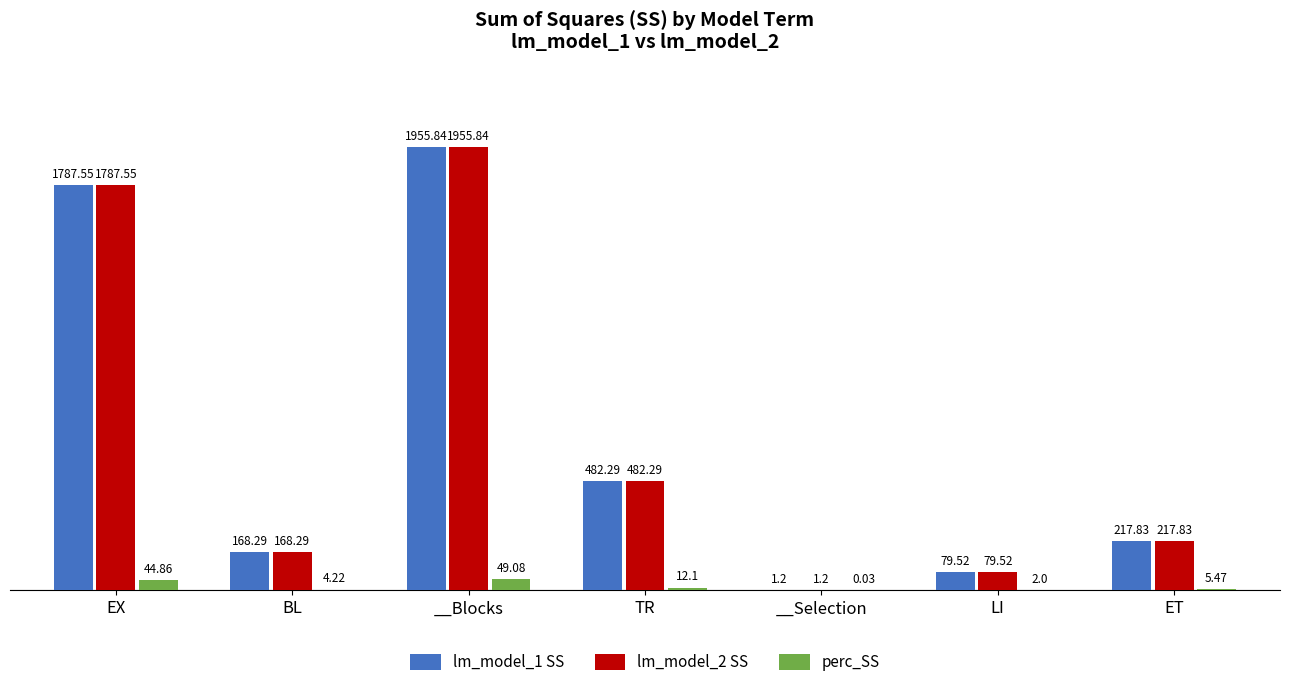

What is the sum of all perc_SS values?

117.8